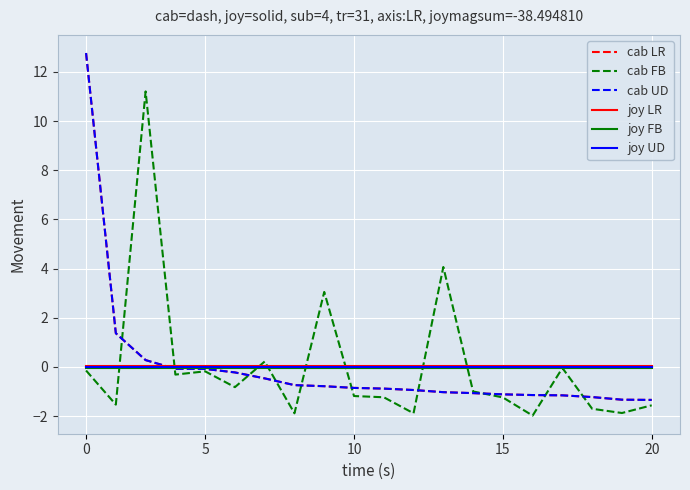

What is the maximum value shown in the chart?

12.8